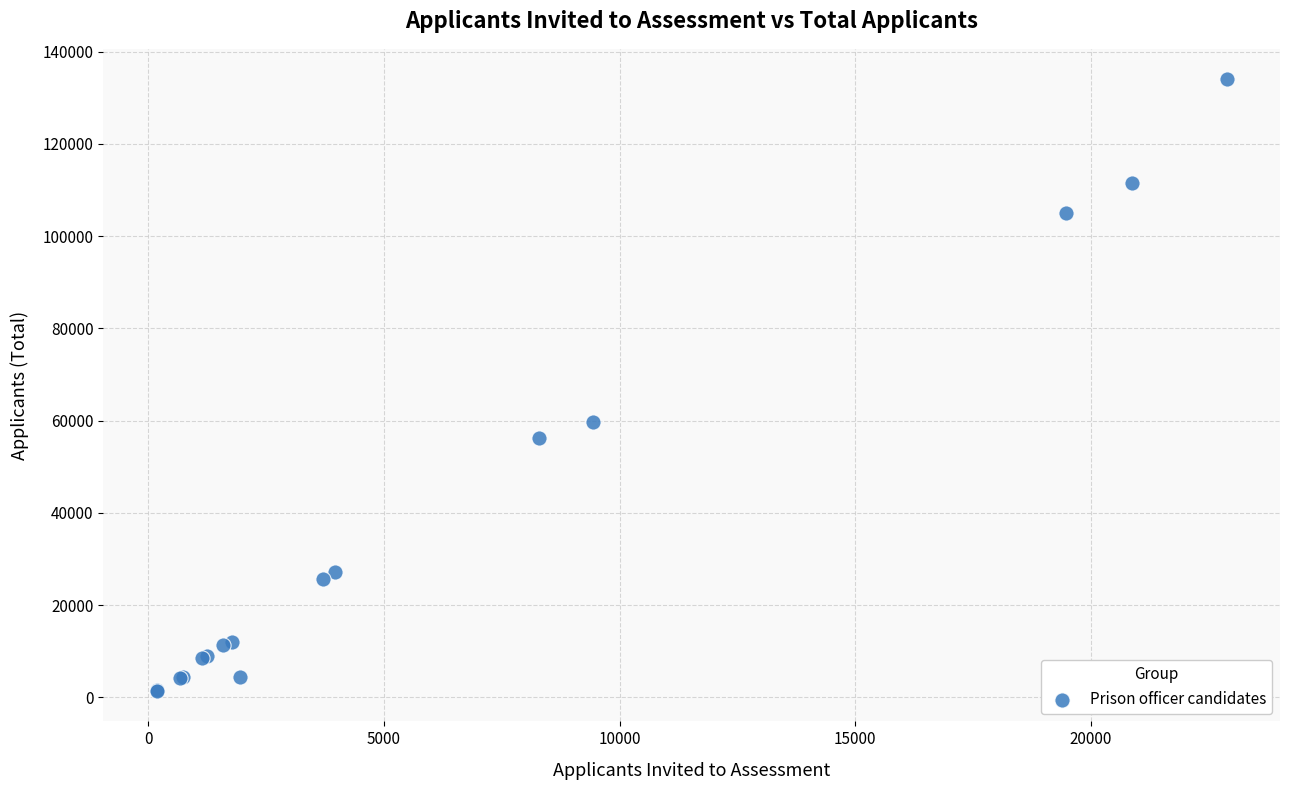

What Y value in the scatter plot is closest to 67722?

59797